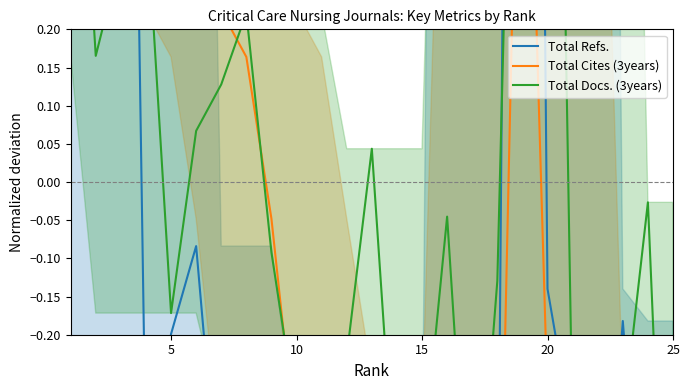

Which series has the largest total across all categories?

Total Cites (3years)